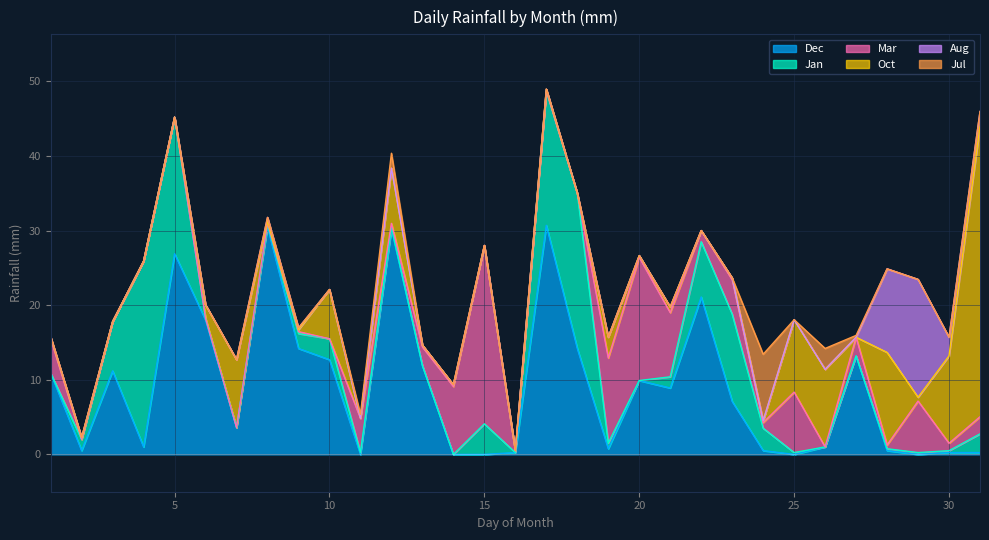

The Jan series shows 0.0 at 27. True or false?

True